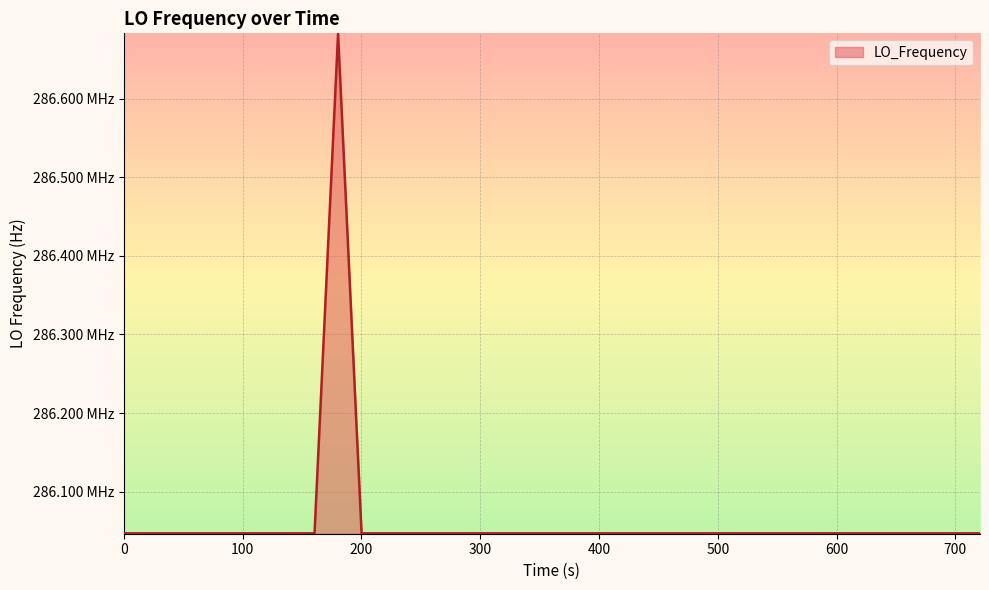

Does the chart have visible grid lines?

Yes